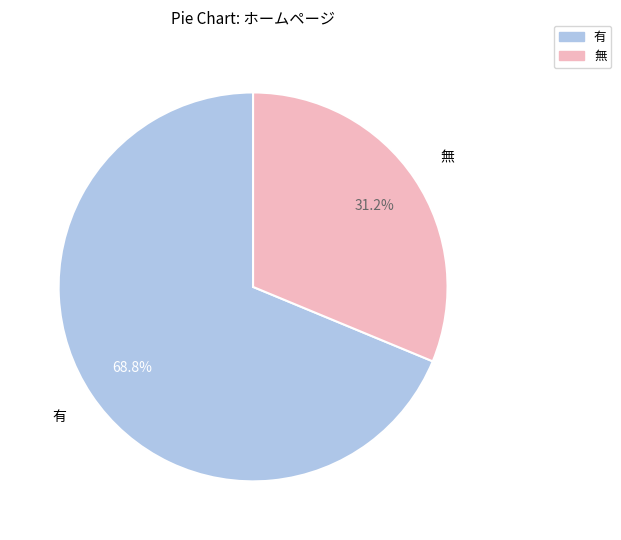

Which category accounts for the majority?

有